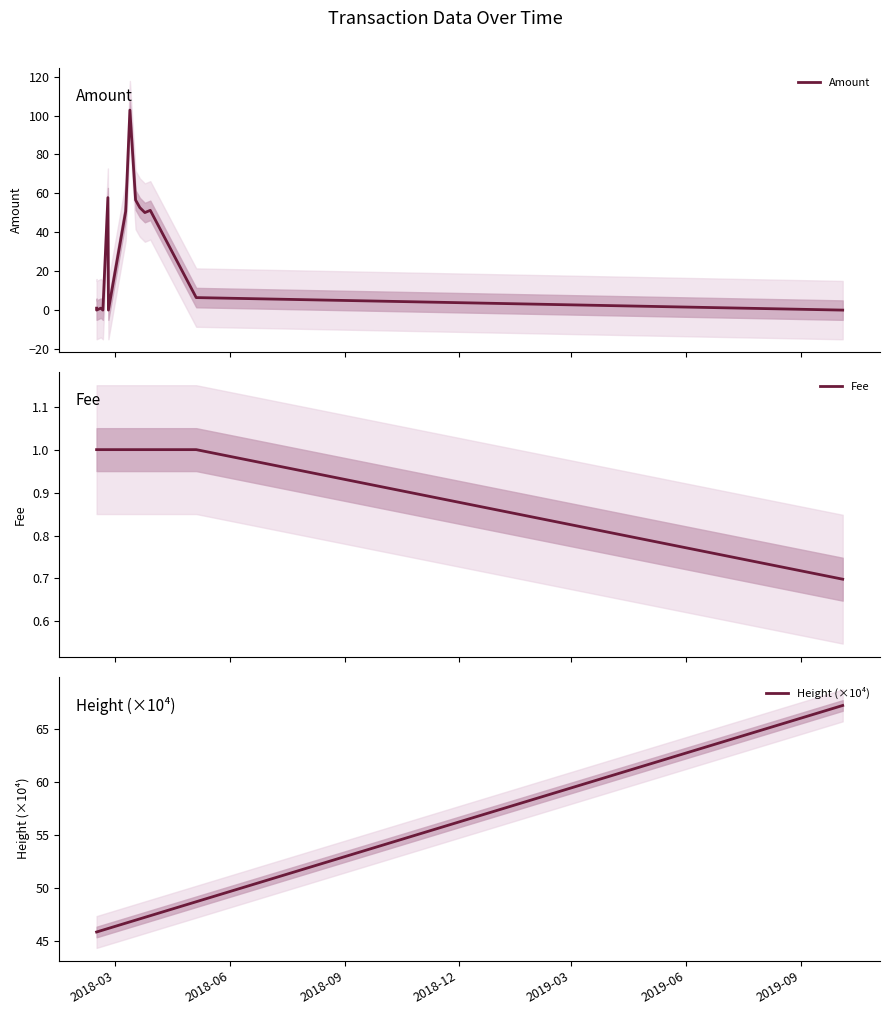

True or false: Fee and Height (×10⁴) intersect in this chart.

False